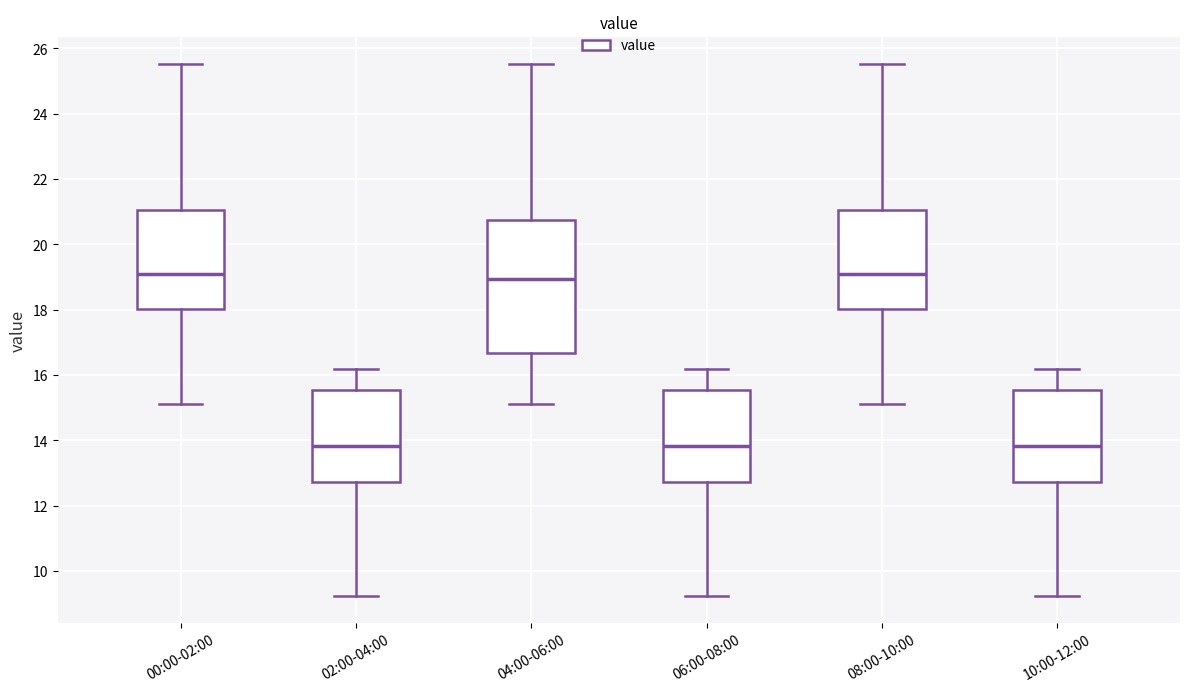

Reading left to right, read every box against the y-axis: the position of its median line, the range the box covers, and the ends of its whiskers. The values are not printed on the chart, so give them approximately, as read against the axis.

00:00-02:00: median 19.0, box 18.0 to 21.0, whiskers 15.2 to 25.6
02:00-04:00: median 13.8, box 12.8 to 15.6, whiskers 9.2 to 16.2
04:00-06:00: median 19.0, box 16.6 to 20.8, whiskers 15.2 to 25.6
06:00-08:00: median 13.8, box 12.8 to 15.6, whiskers 9.2 to 16.2
08:00-10:00: median 19.0, box 18.0 to 21.0, whiskers 15.2 to 25.6
10:00-12:00: median 13.8, box 12.8 to 15.6, whiskers 9.2 to 16.2